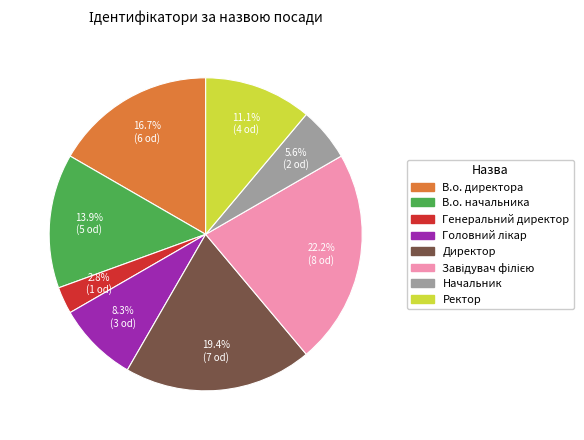

Which slice is the smallest?

Генеральний директор